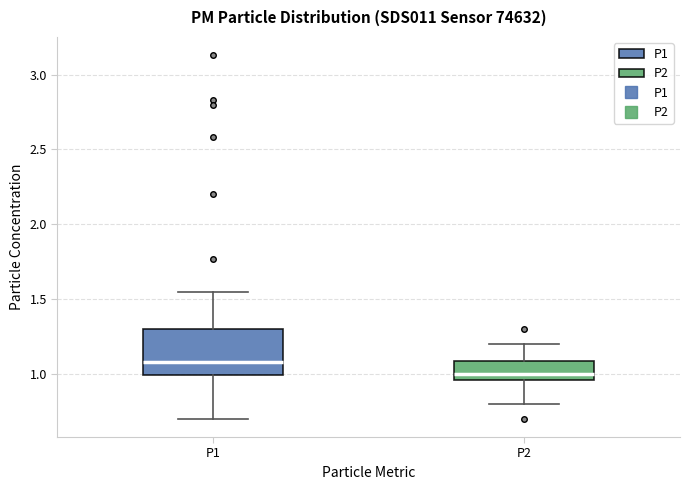

Reading left to right, read every box against the y-axis: the position of its median line, the range the box covers, and the ends of its whiskers. The values are not printed on the chart, so give them approximately, as read against the axis.

P1: median 1.10, box 1.00 to 1.30, whiskers 0.70 to 1.55
P2: median 1.00, box 0.95 to 1.10, whiskers 0.80 to 1.20